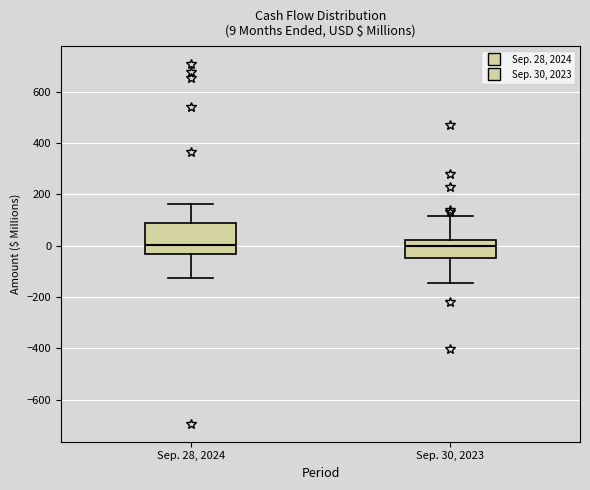

Which box is the tallest, from its lower edge to its upper edge?

Sep. 28, 2024